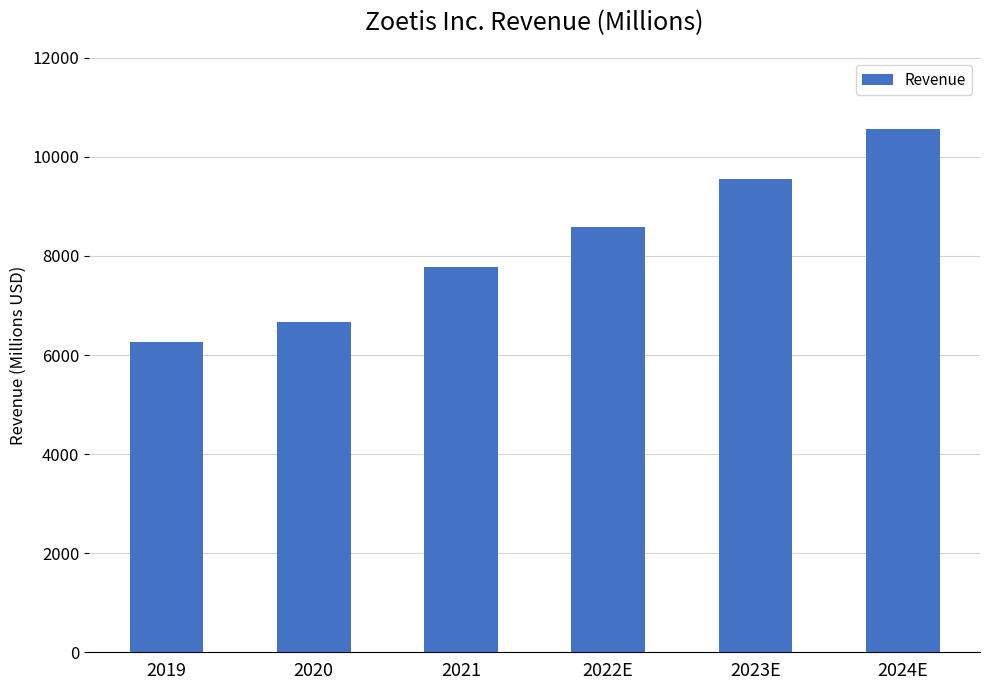

What is the minimum value shown in the chart?

6260.0